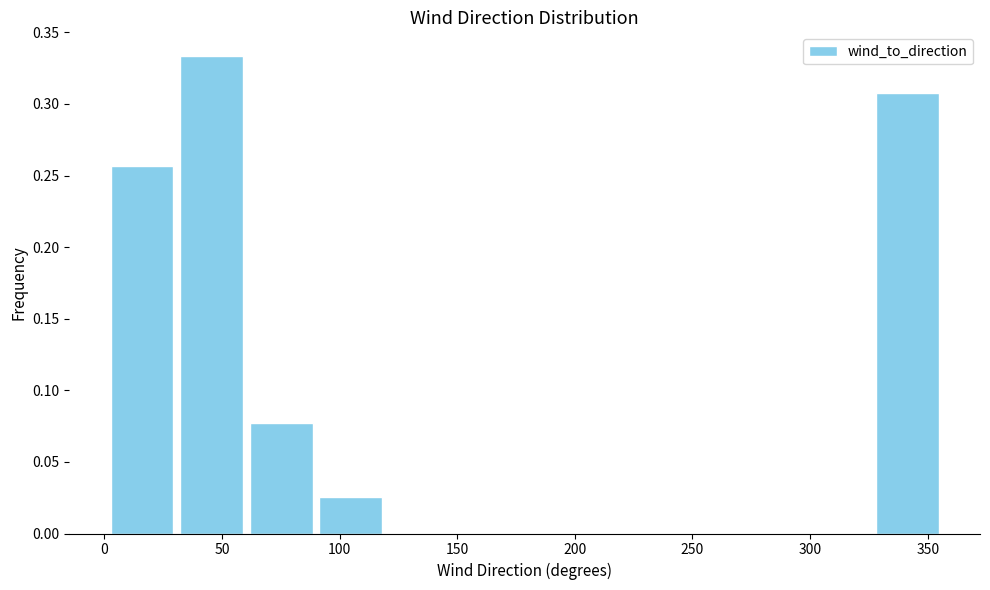

Which range on the x-axis has the tallest bar?

30 to 60